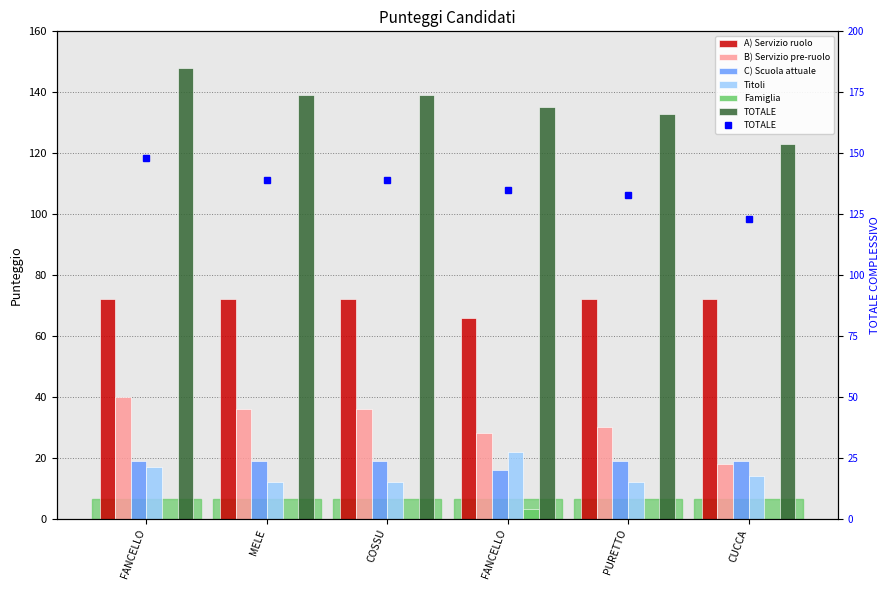

Rank the categories by A) Servizio ruolo value from highest to lowest.

FANCELLO, MELE, COSSU, PURETTO, CUCCA, FANCELLO